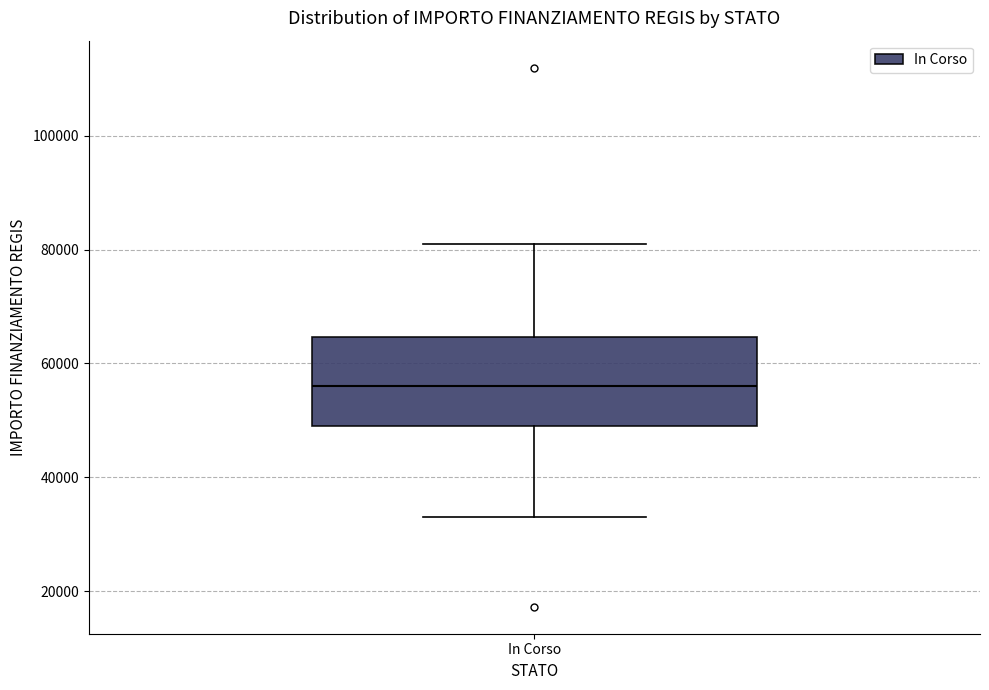

Transcribe this box plot: give where the median line is, the range the box spans, and where the two whiskers end, as read against the y-axis. The values are not printed on the chart, so give them approximately, as read against the axis.

median 56000, box 50000 to 64000, whiskers 32000 to 80000